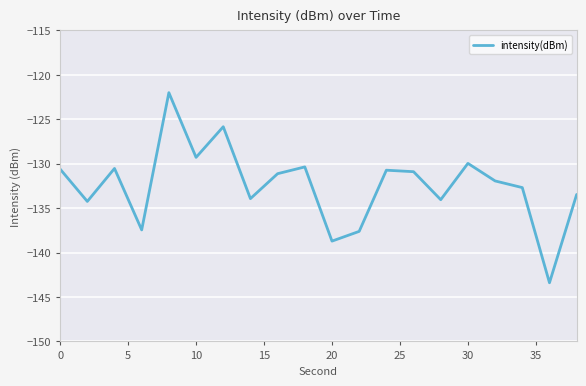

What is the smallest value displayed?

-143.4